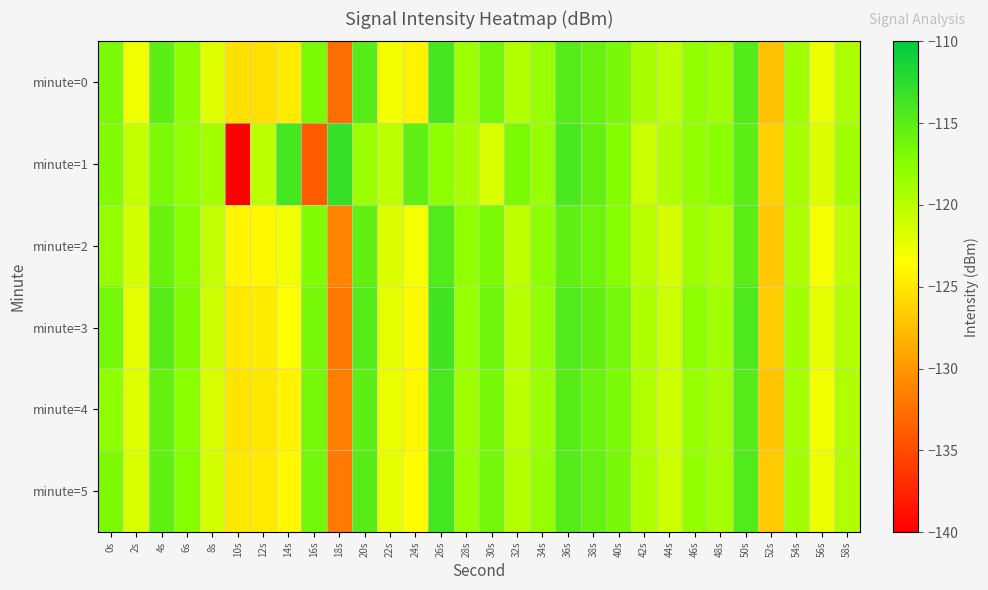

Which series has the largest total across all categories?

minute=1